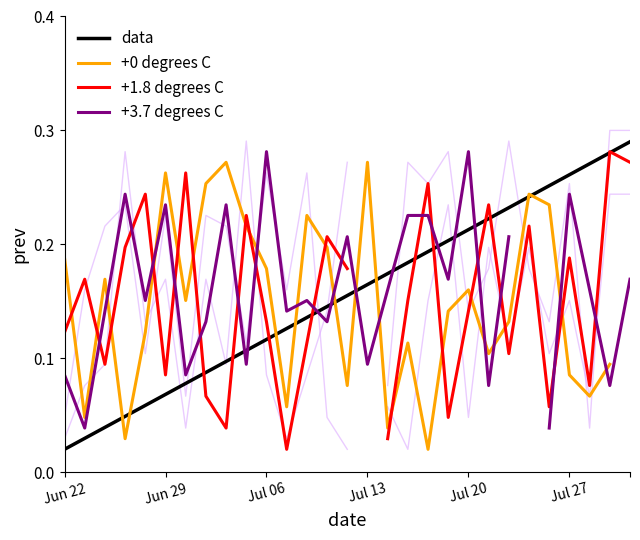

Which series ends up on top after the final intersection of +1.8 degrees C and +0 degrees C?

+1.8 degrees C